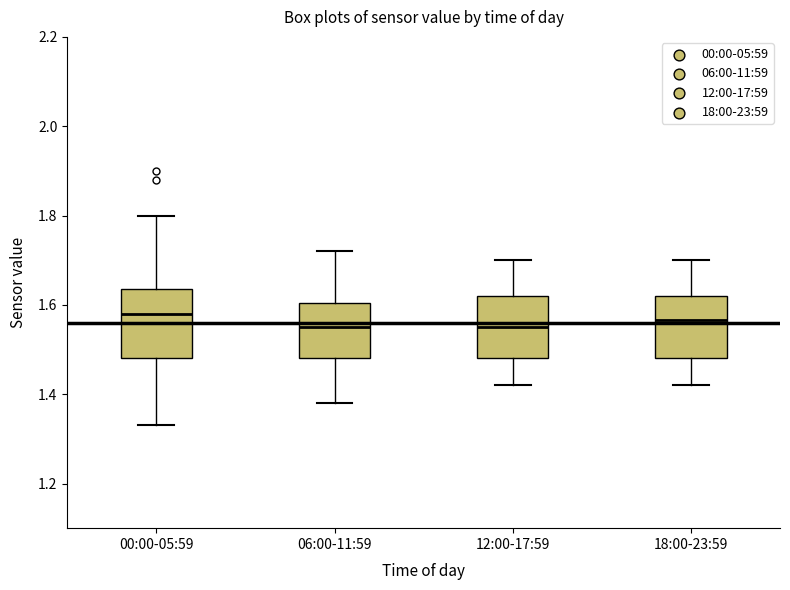

Where is the lower edge of the box for 12:00-17:59 on the y-axis? The values are not printed on the chart, so give them approximately, as read against the axis.

1.48